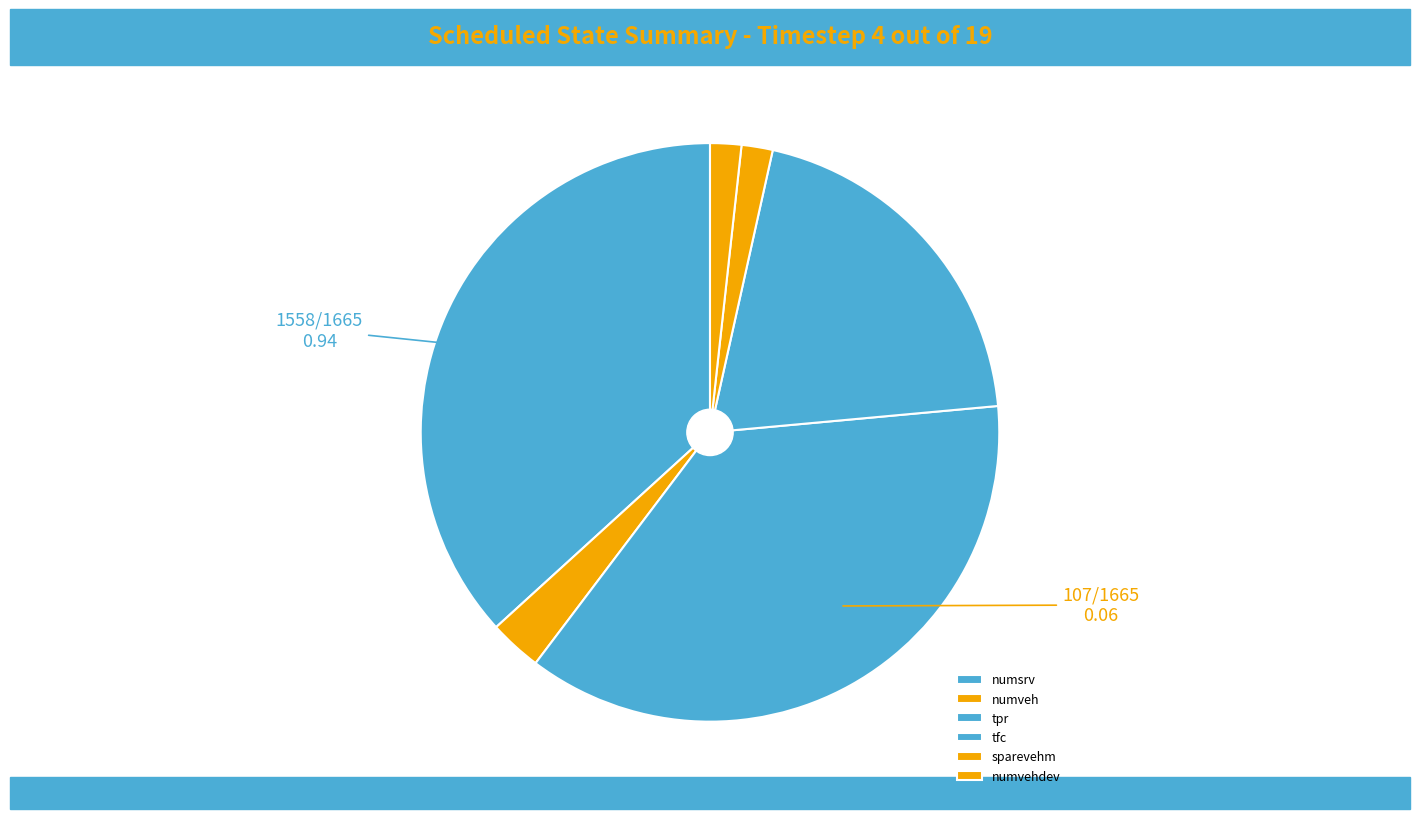

To the nearest percent, what is the difference between the numveh and tfc slice percentages?

17%